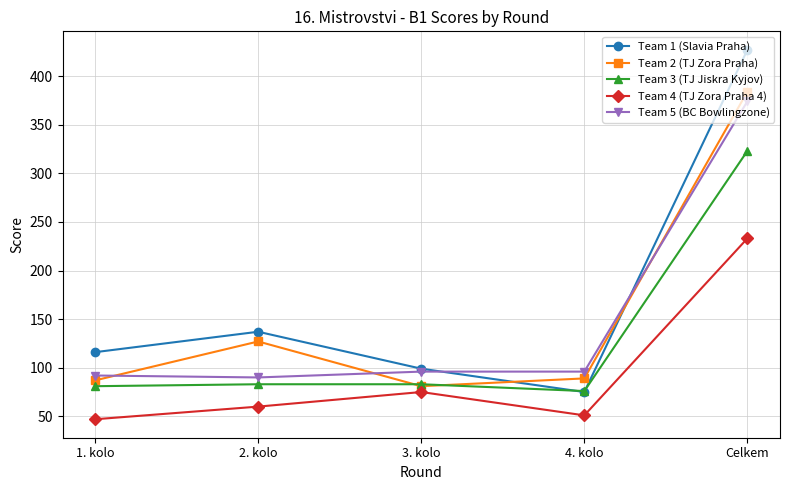

Reading right to left, what are all the values shown in this chart?

Team 1 (Slavia Praha): Celkem=427	4. kolo=75	3. kolo=99	2. kolo=137	1. kolo=116
Team 2 (TJ Zora Praha): Celkem=384	4. kolo=89	3. kolo=81	2. kolo=127	1. kolo=87
Team 3 (TJ Jiskra Kyjov): Celkem=323	4. kolo=76	3. kolo=83	2. kolo=83	1. kolo=81
Team 4 (TJ Zora Praha 4): Celkem=233	4. kolo=51	3. kolo=75	2. kolo=60	1. kolo=47
Team 5 (BC Bowlingzone): Celkem=374	4. kolo=96	3. kolo=96	2. kolo=90	1. kolo=92